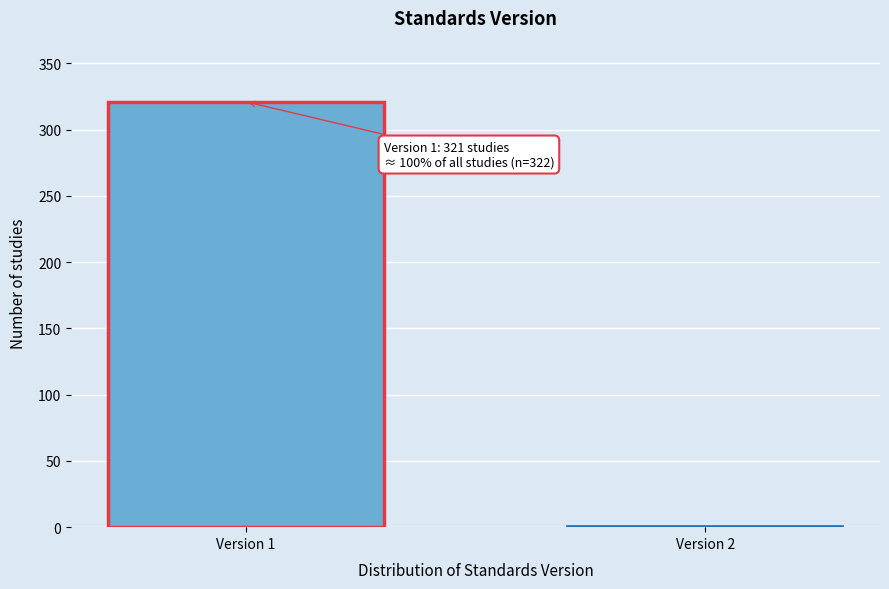

Reading left to right, list all the values displayed in this chart.

Version 1=321	Version 2=1